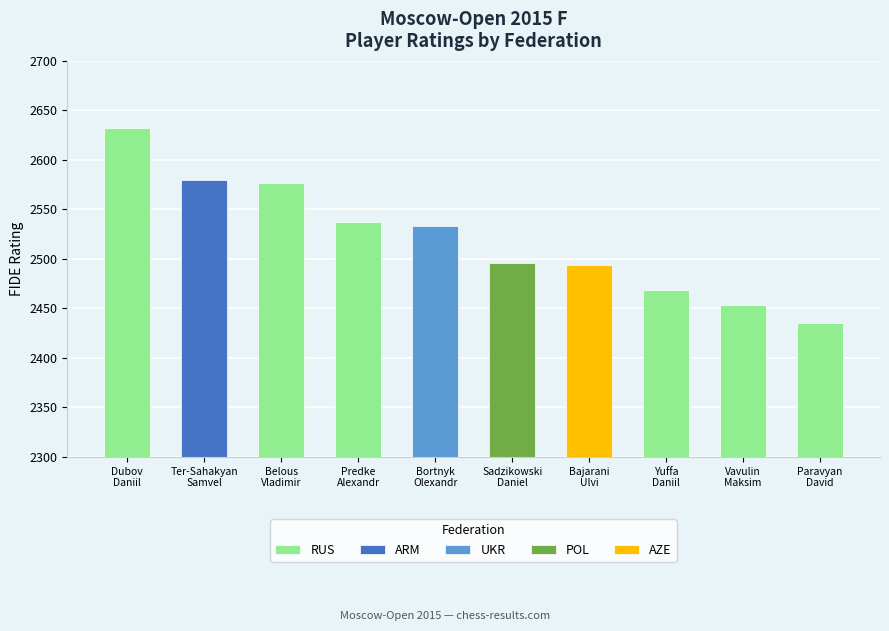

At which label does the data first exceed 2537?

Dubov
Daniil